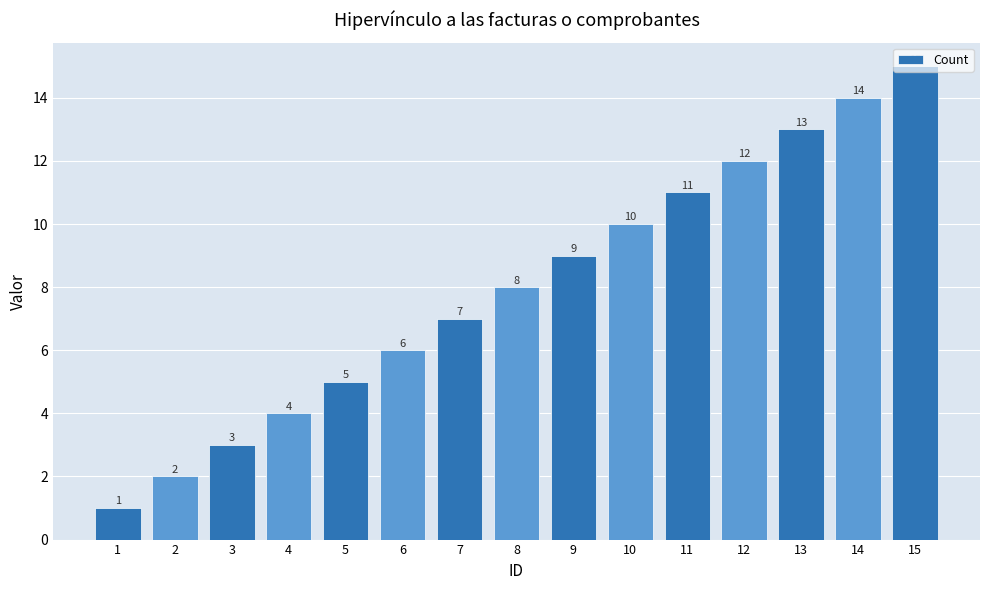

True or false: the data shows 3 at 8.

False